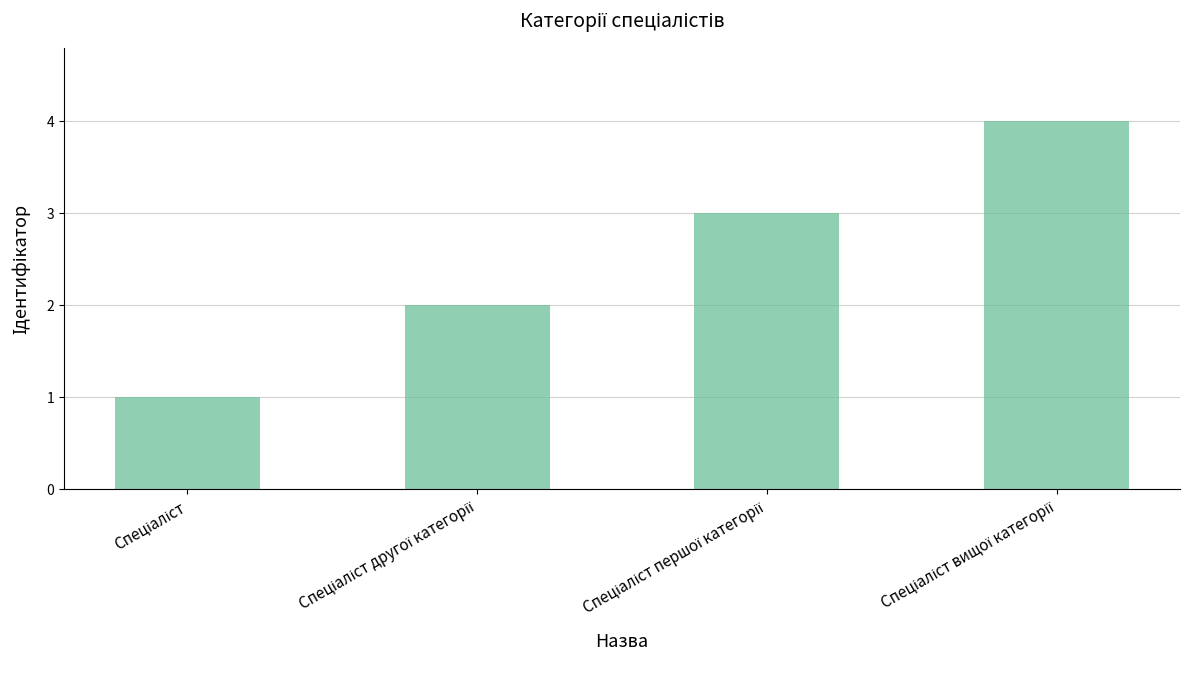

What is the difference between the maximum and minimum values?

3